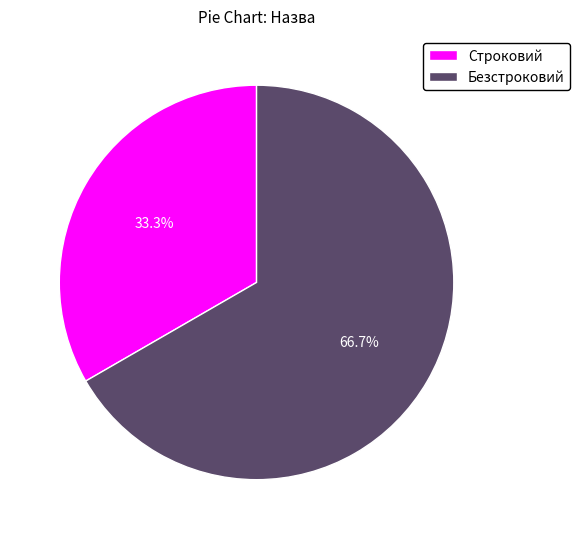

What percentage is NOT represented by Строковий?

66.7%